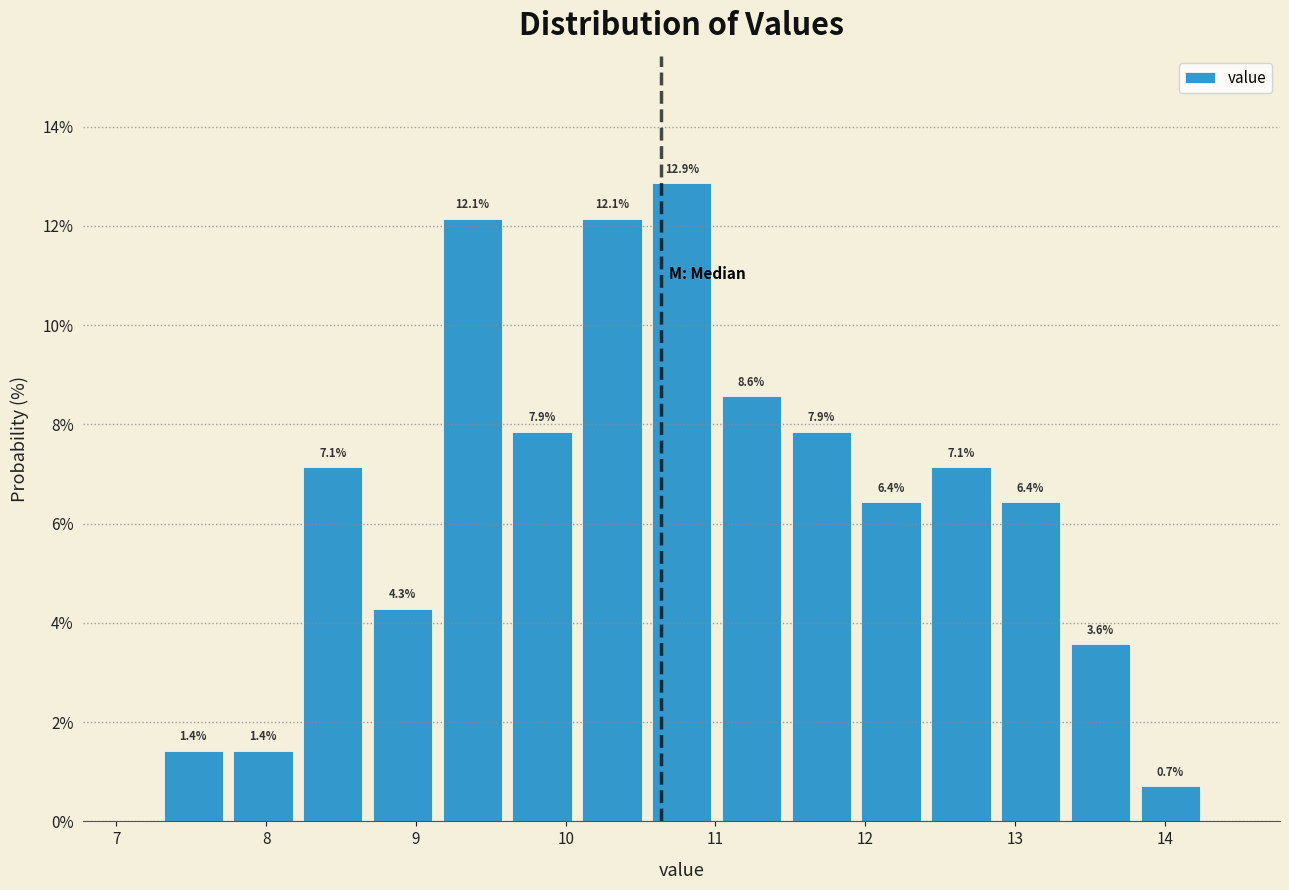

Reading left to right, transcribe this chart: for each bar, give the range it covers on the x-axis and its height. The bar edges are not printed on the chart, so give them approximately, as read against the axis.

7.3 to 7.7: 1.4
7.7 to 8.2: 1.4
8.2 to 8.7: 7.1
8.7 to 9.1: 4.3
9.1 to 9.6: 12.1
9.6 to 10.1: 7.9
10.1 to 10.5: 12.1
10.5 to 11.0: 12.9
11.0 to 11.5: 8.6
11.5 to 11.9: 7.9
11.9 to 12.4: 6.4
12.4 to 12.9: 7.1
12.9 to 13.3: 6.4
13.3 to 13.8: 3.6
13.8 to 14.3: 0.7